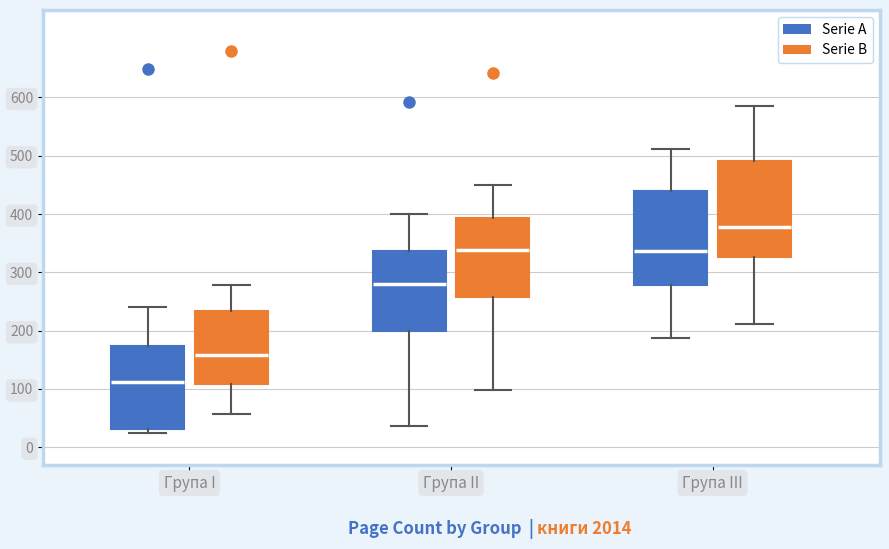

Where is the lower edge of the box for Група III (Serie A) on the y-axis? The values are not printed on the chart, so give them approximately, as read against the axis.

280